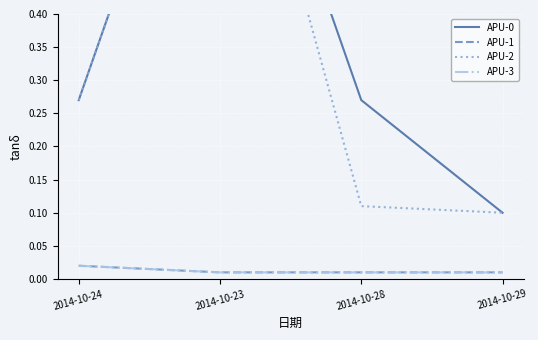

Rank the series by their maximum value, from highest to lowest.

APU-0, APU-2, APU-1, APU-3